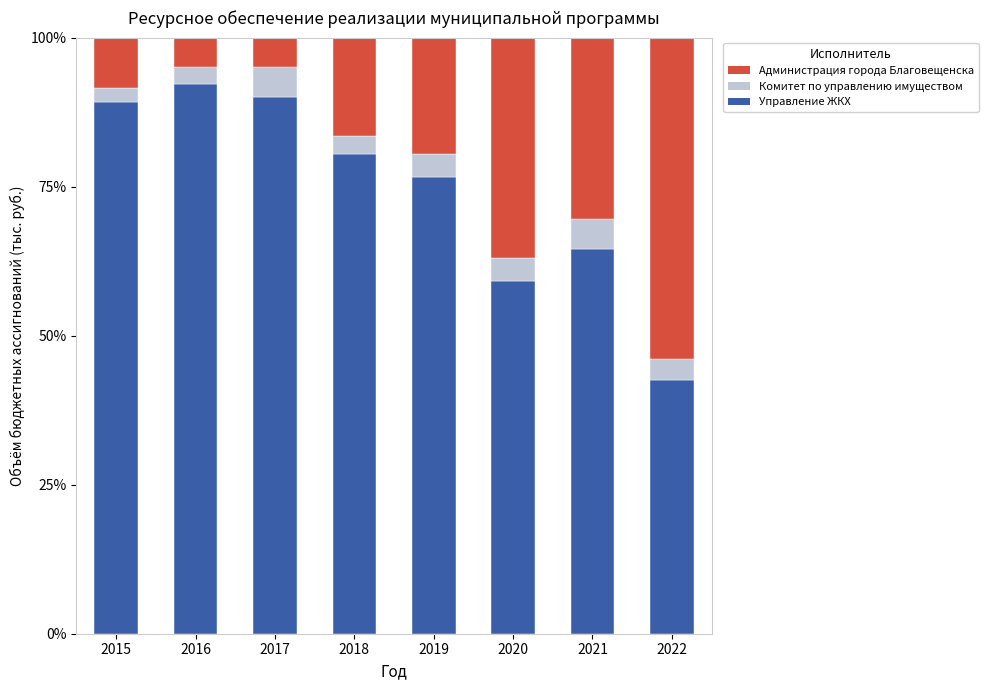

What is the maximum value for Управление ЖКХ?

92.2